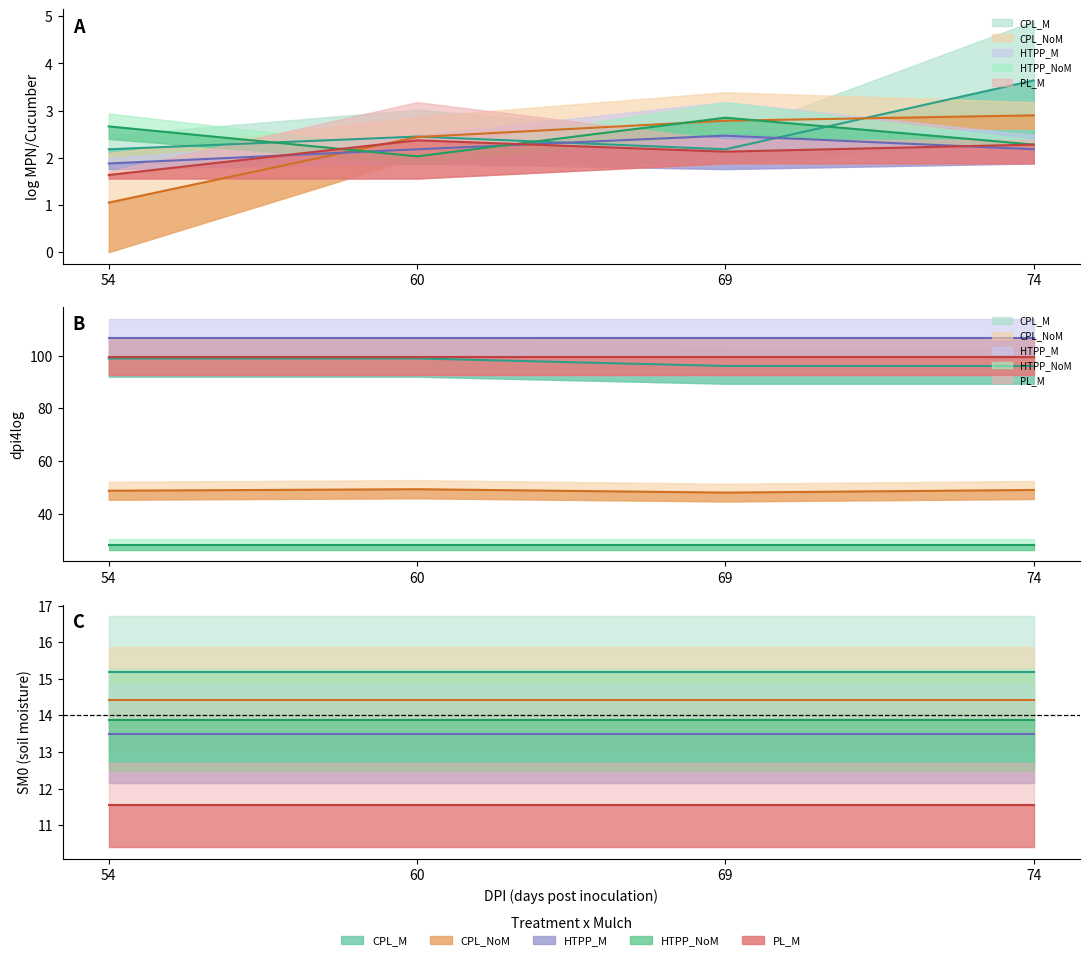

How many lines are shown in the chart?

5